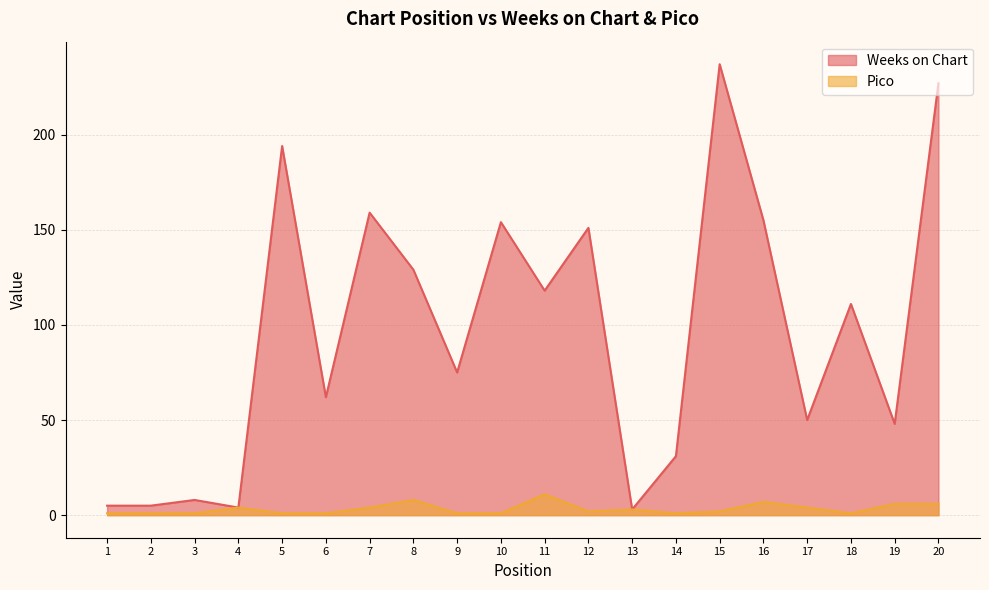

What is the highest value of the Weeks on Chart series?

237